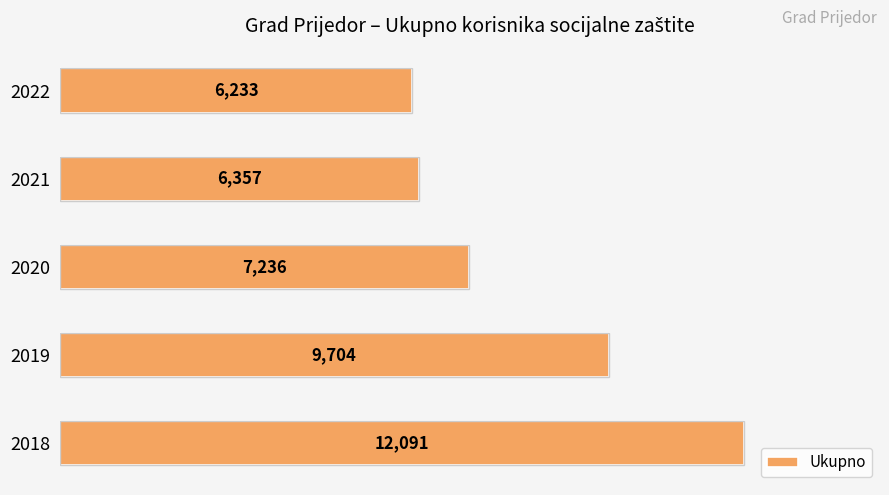

What is the difference between the maximum and minimum values?

5858